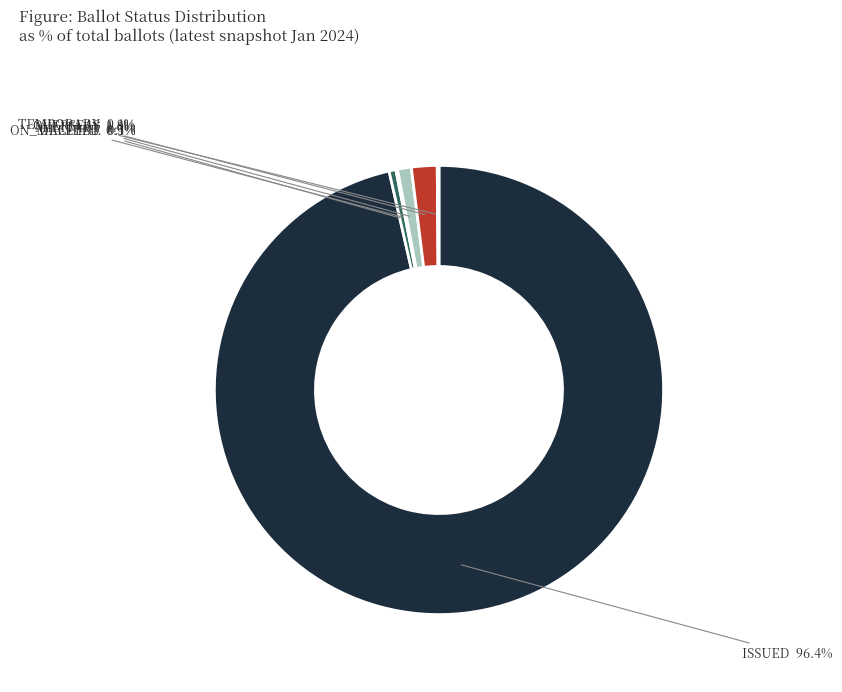

Is there any slice that represents more than half of the pie?

Yes